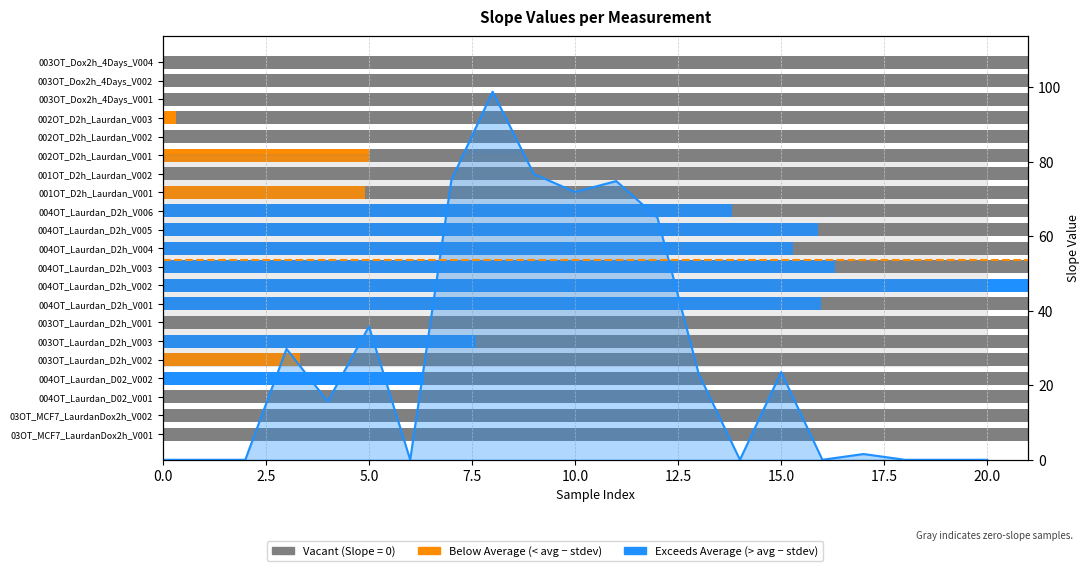

Between 004OT_Laurdan_D2h_V006 and 004OT_Laurdan_D2h_V002, which is larger?

004OT_Laurdan_D2h_V002